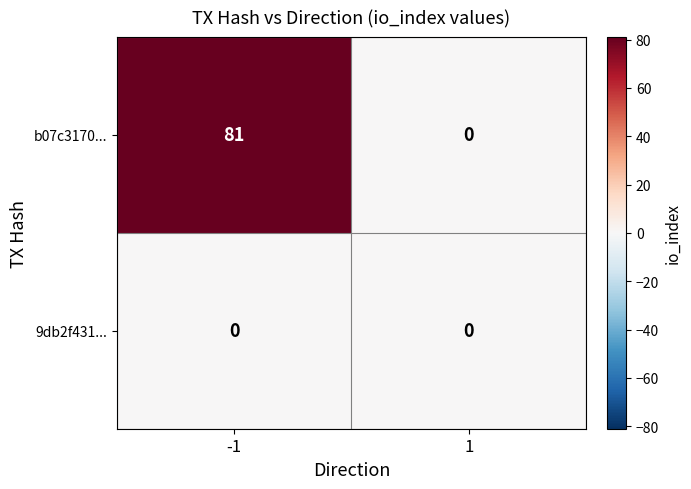

Rank the series by their average value, from lowest to highest.

9db2f431..., b07c3170...